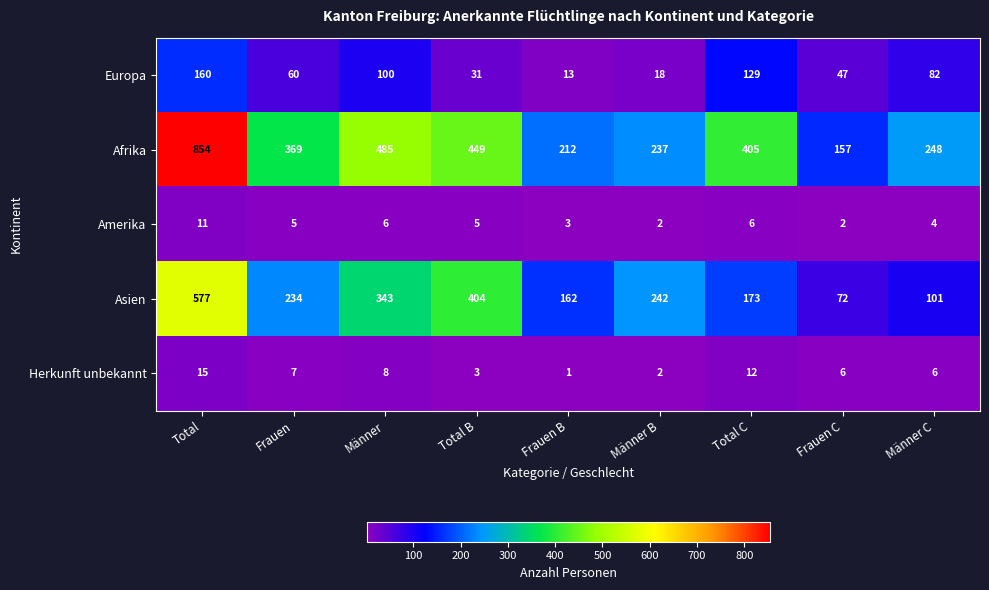

The value of Asien at Frauen B is 162. True or false?

True